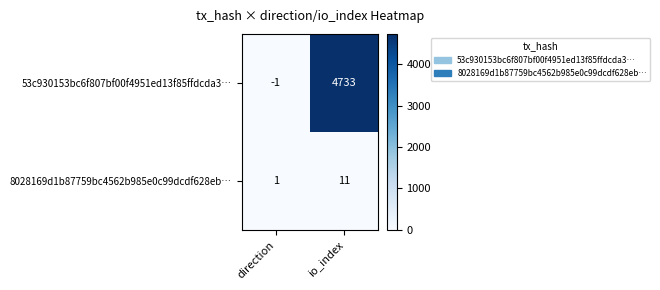

The 53c930153bc6f807bf00f4951ed13f85ffdcda3… series shows 3169 at io_index. True or false?

False